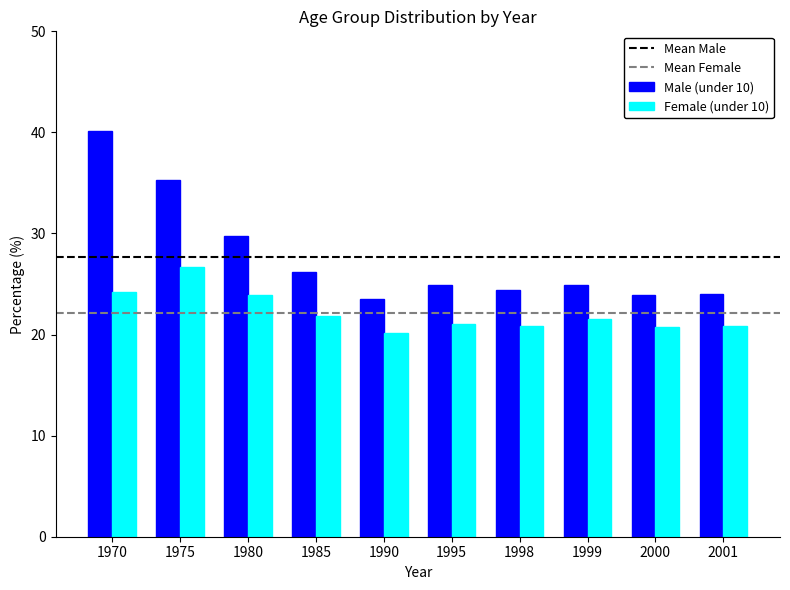

What is the approximate value of Female (under 10) at 1970?

24.2